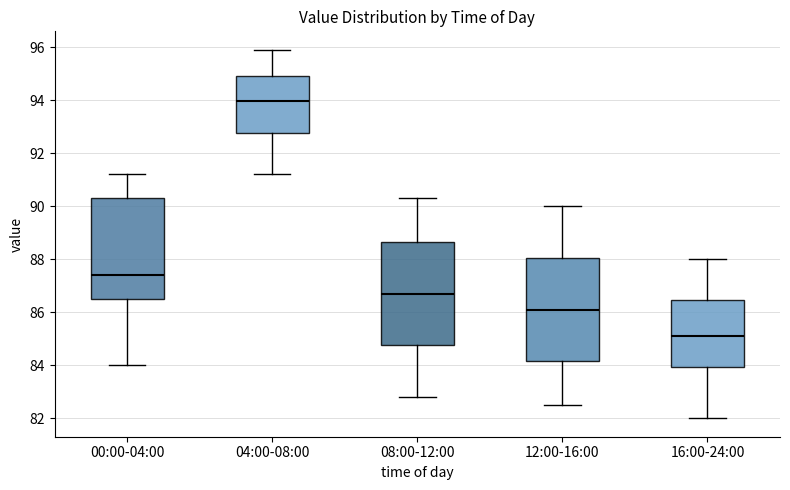

Where does the upper whisker of the box for 04:00-08:00 end on the y-axis? The values are not printed on the chart, so give them approximately, as read against the axis.

96.0